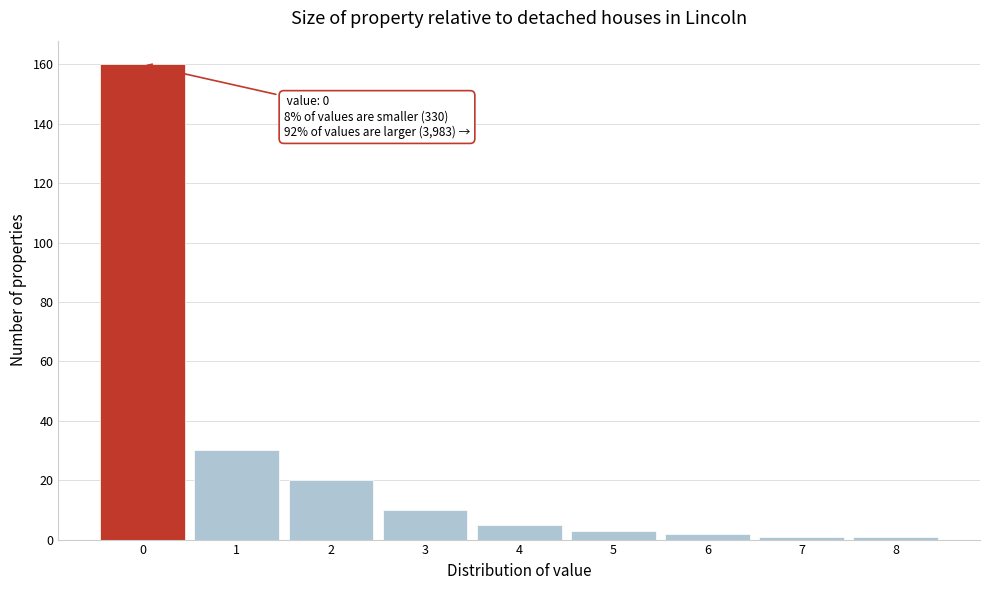

Which range on the x-axis has the tallest bar?

-0.5 to 0.5